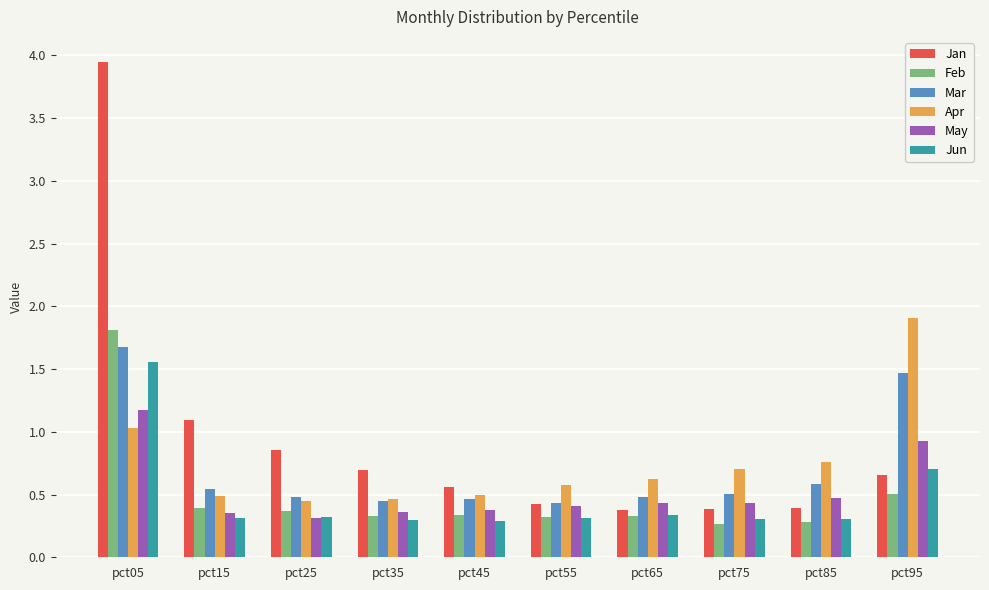

The value of Jun at pct45 is 0.3. True or false?

True